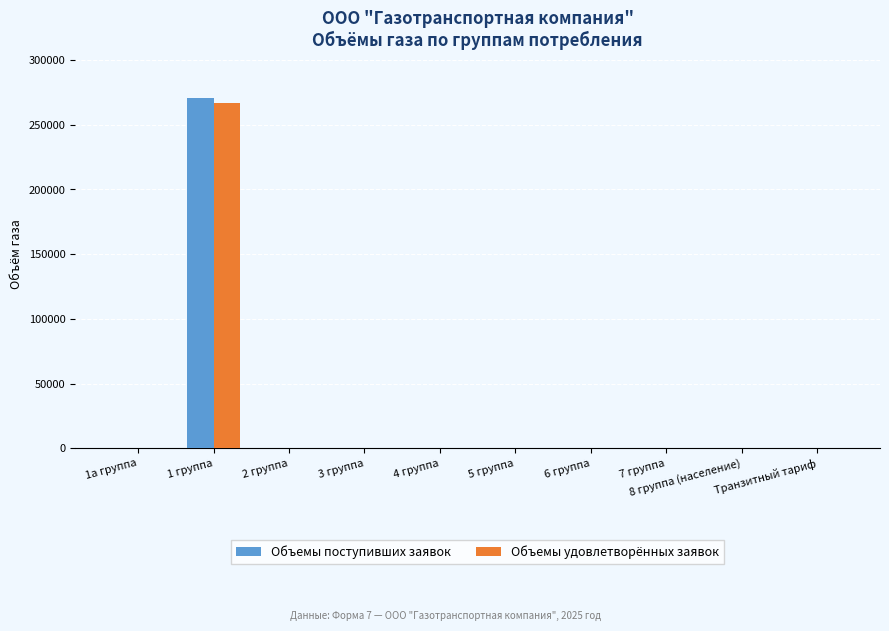

Which category has the highest value across all series?

1 группа